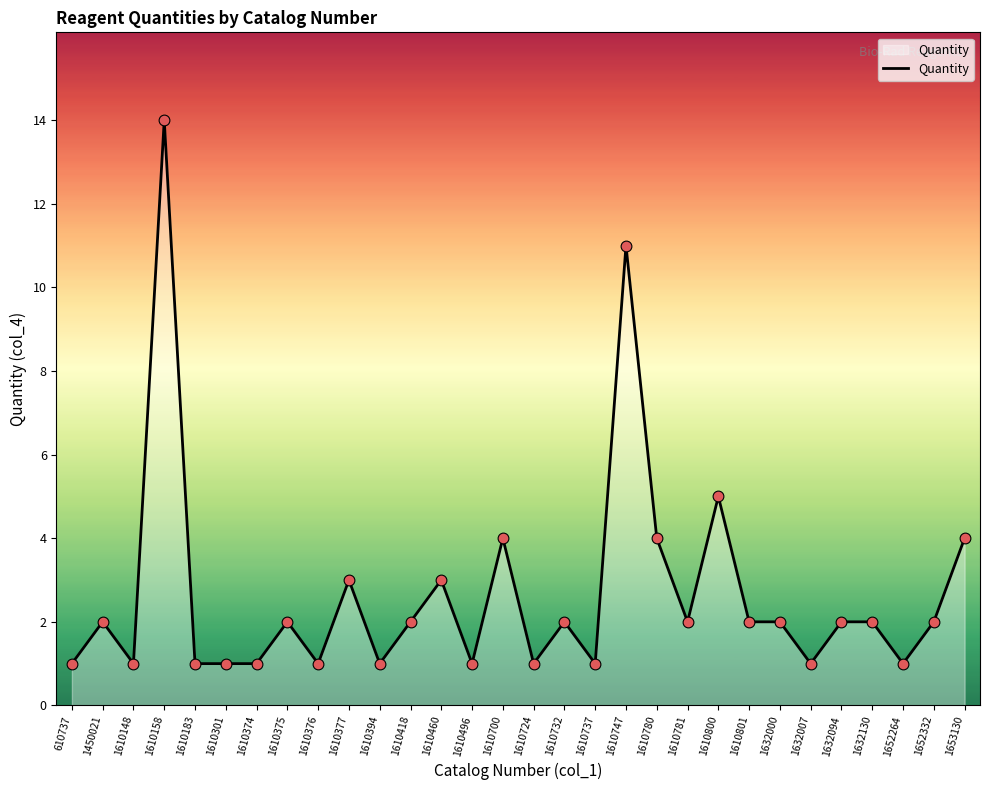

What is the change in value from 1610496 to 1610732?

+1